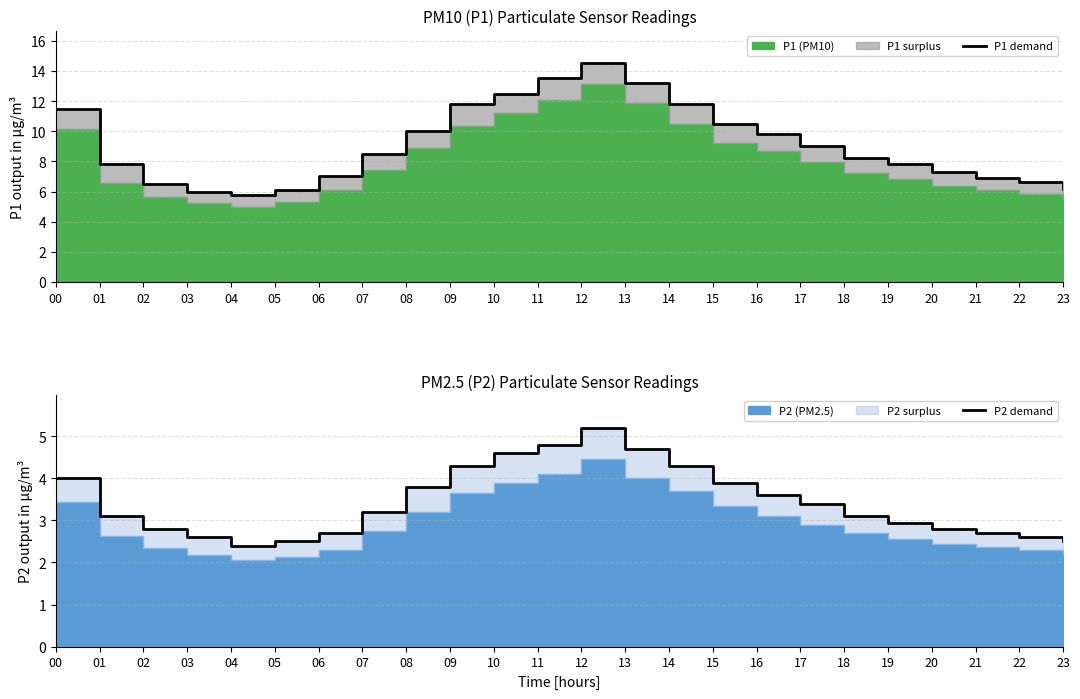

What is the minimum value shown in the chart?

2.4